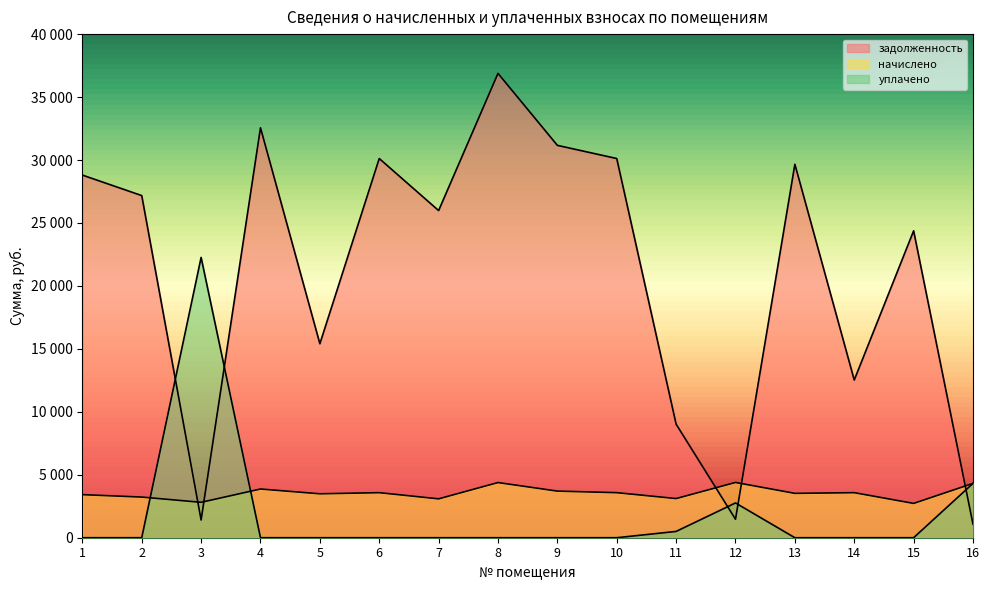

Which series has the largest range (max minus min)?

задолженность